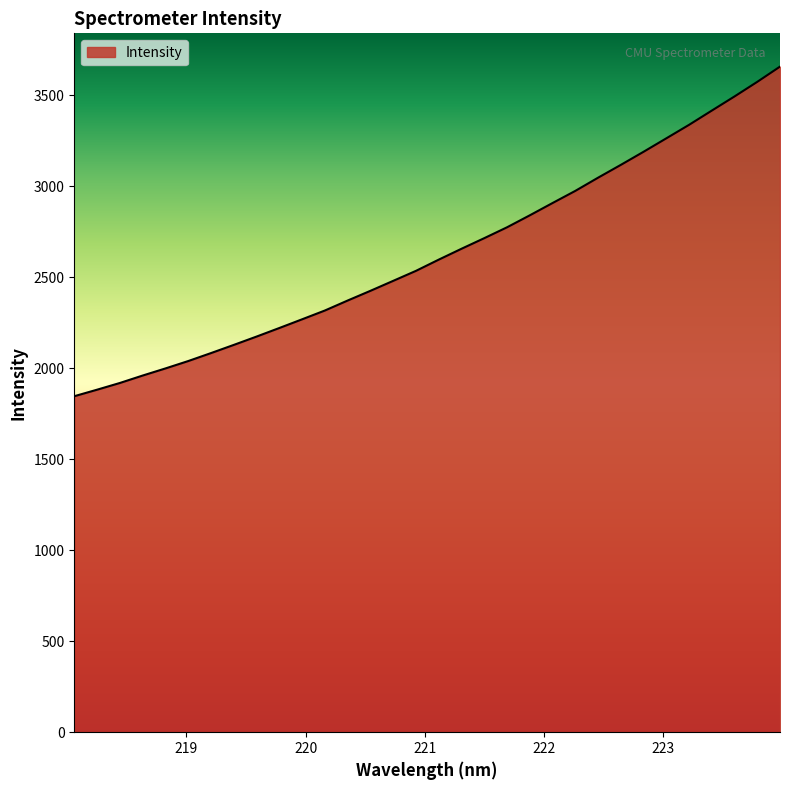

What is the greatest value displayed?

3657.8